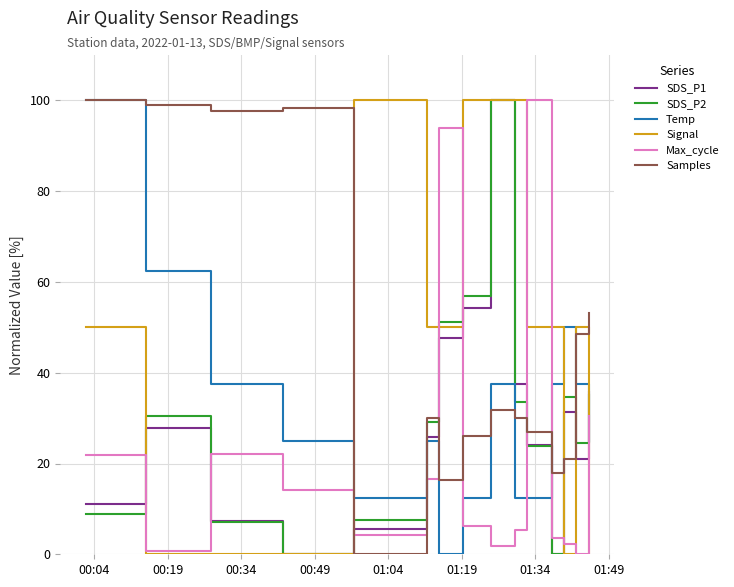

At how many categories does at least one series exceed 15?

15